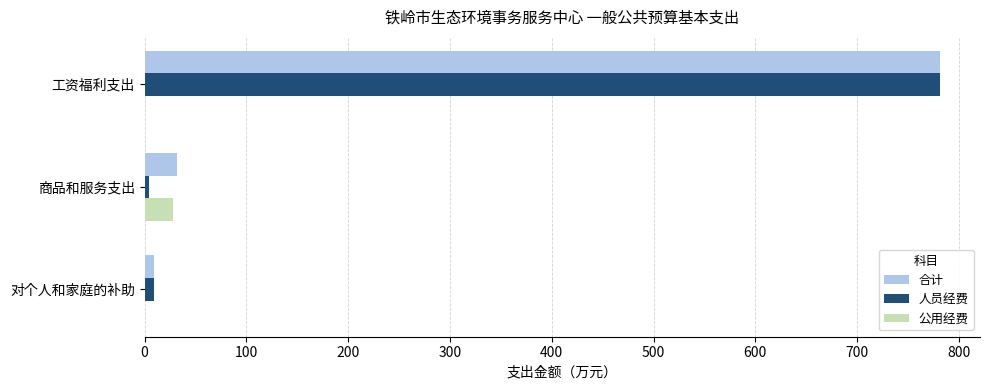

Between 工资福利支出 and 商品和服务支出, which series saw the biggest shift?

人员经费